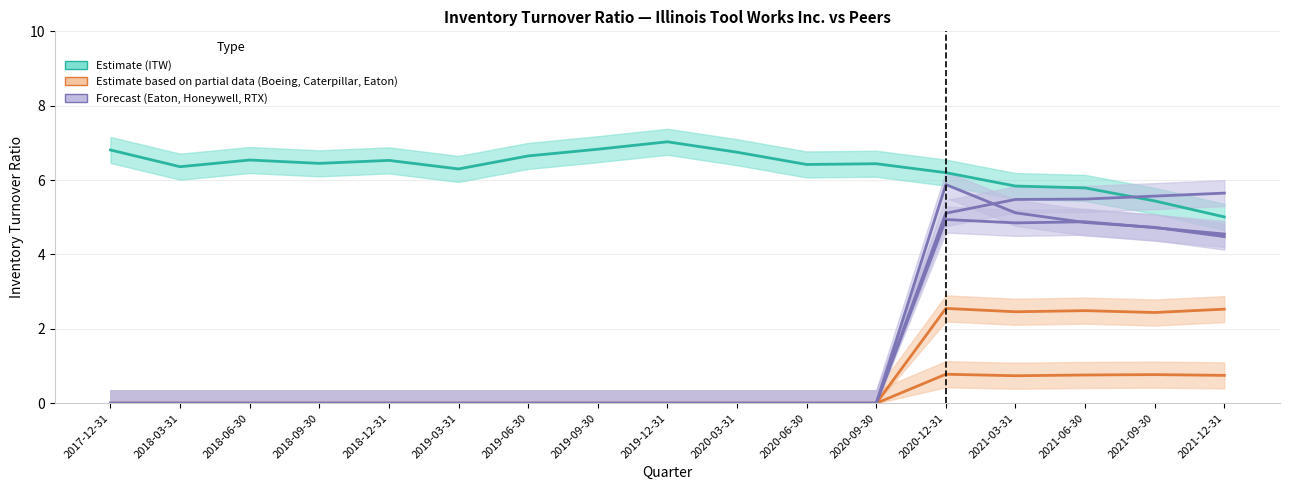

True or false: Caterpillar Inc. and Illinois Tool Works cross at least once.

False